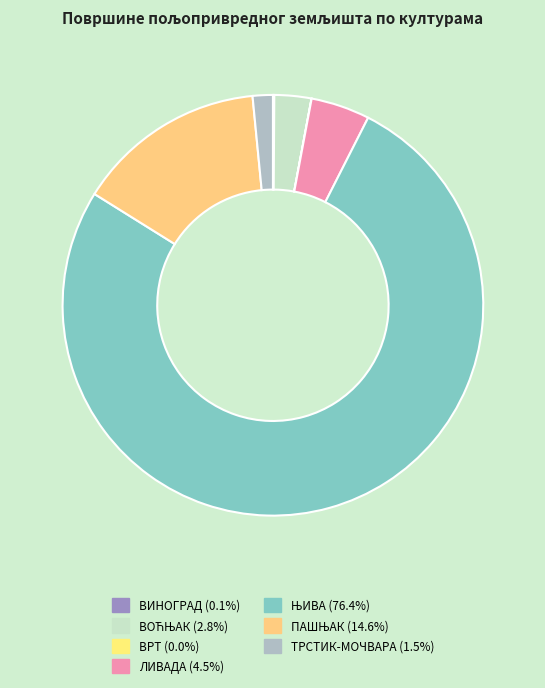

Which slice represents more than half of the pie?

ЊИВА